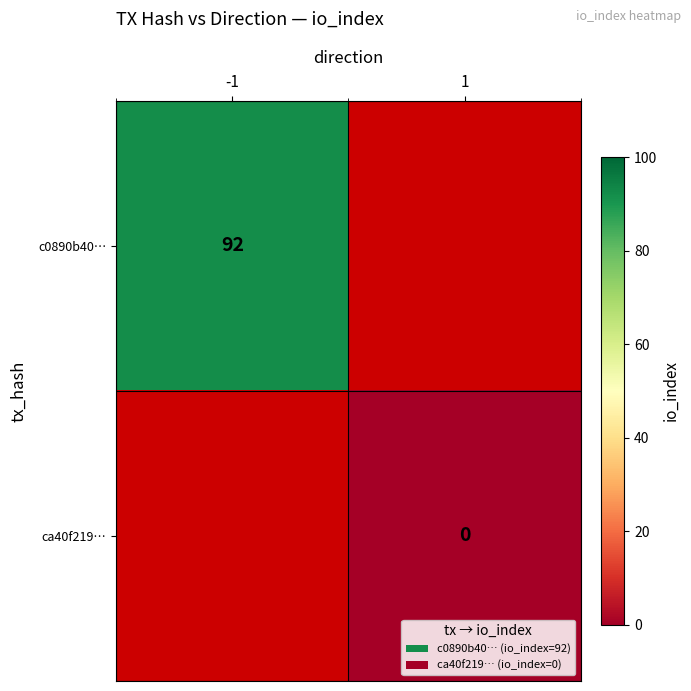

What is the maximum value shown in the chart?

92.0